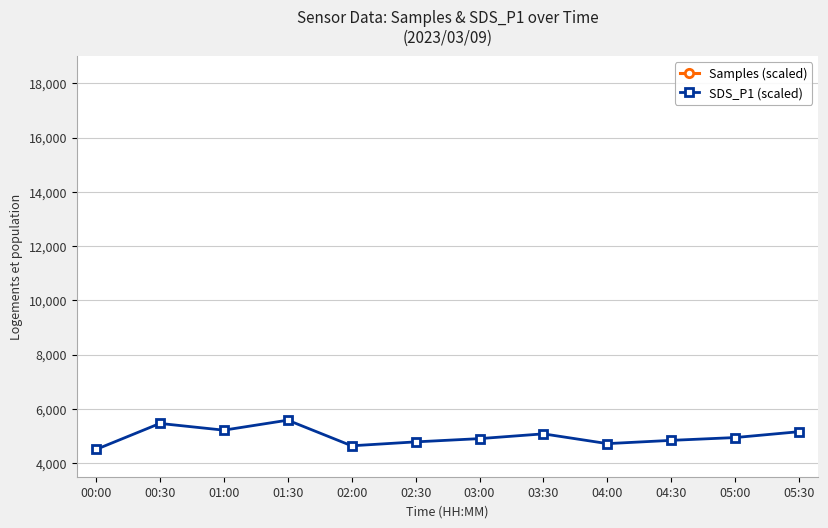

How many data points in Samples (scaled) are above 85385?

6